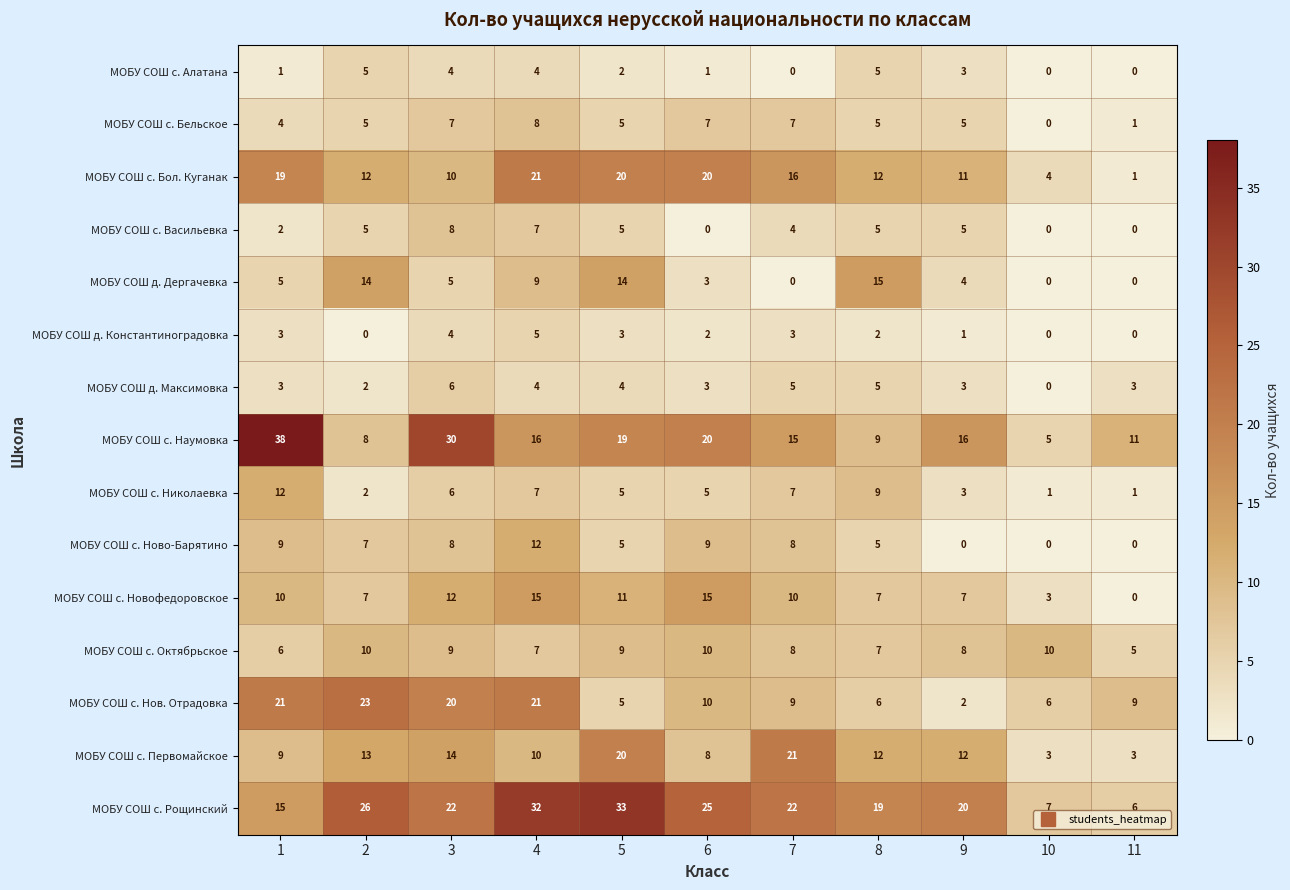

At how many categories does at least one series exceed 3?

11